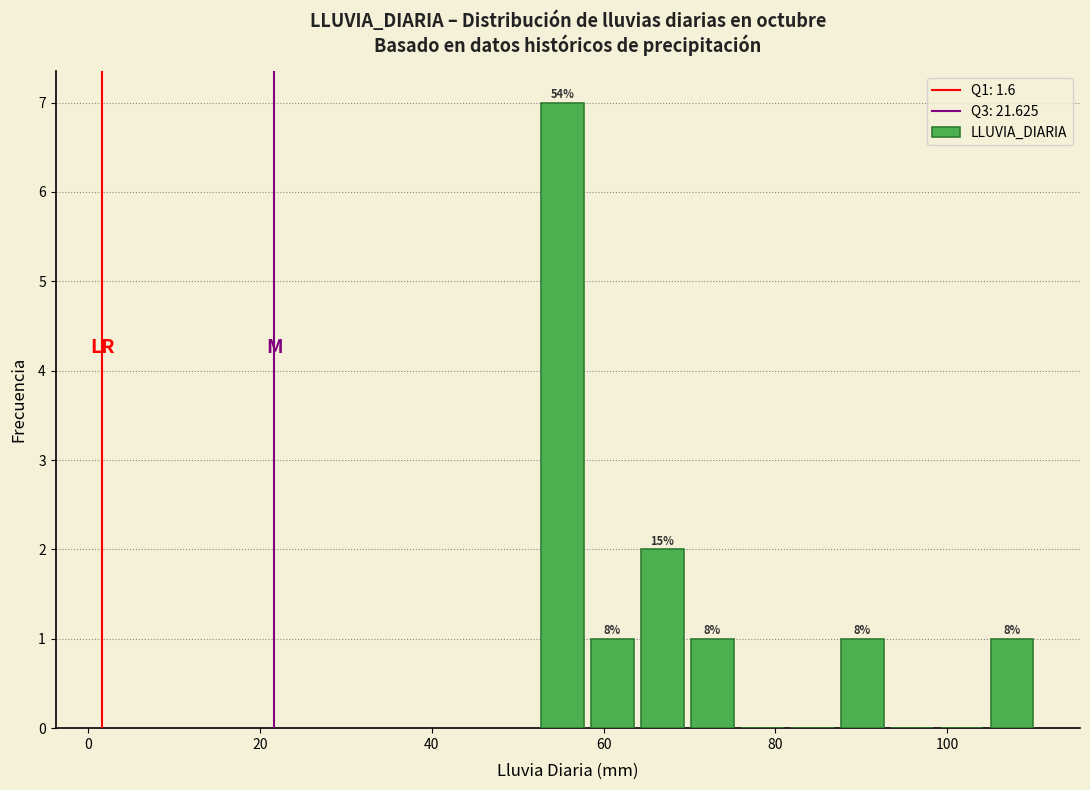

Read against the x-axis, roughly where is the centre of the tallest bar?

56